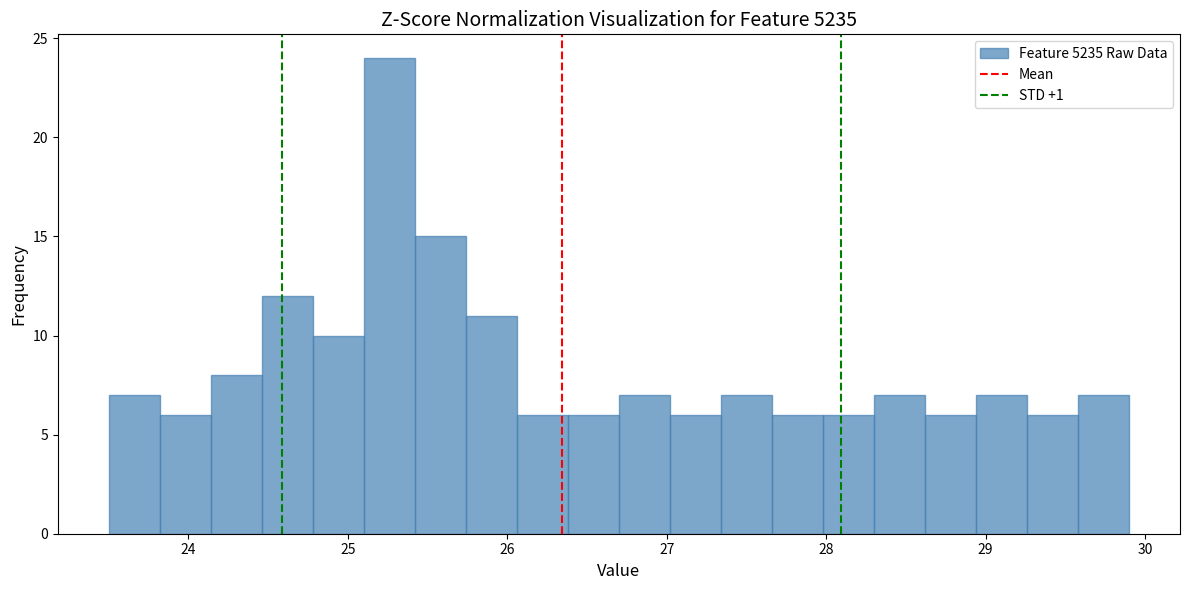

Read against the x-axis, roughly where is the centre of the tallest bar?

25.3